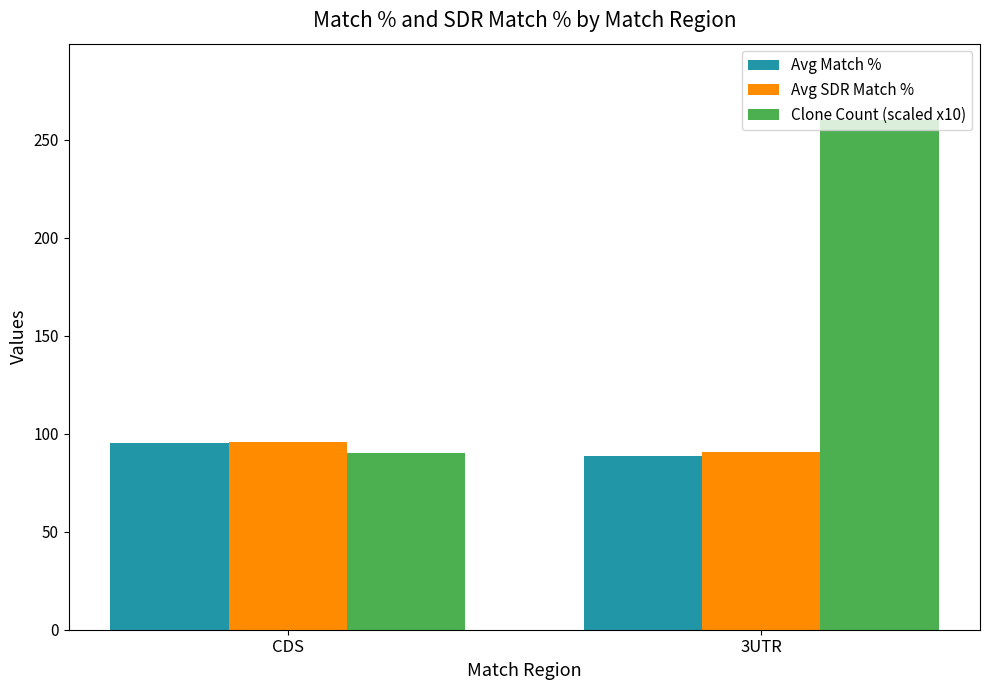

Reading left to right, list all the values displayed in this chart.

Avg Match %: CDS=95.2	3UTR=88.5
Avg SDR Match %: CDS=96.0	3UTR=90.8
Clone Count (scaled x10): CDS=90.0	3UTR=260.0